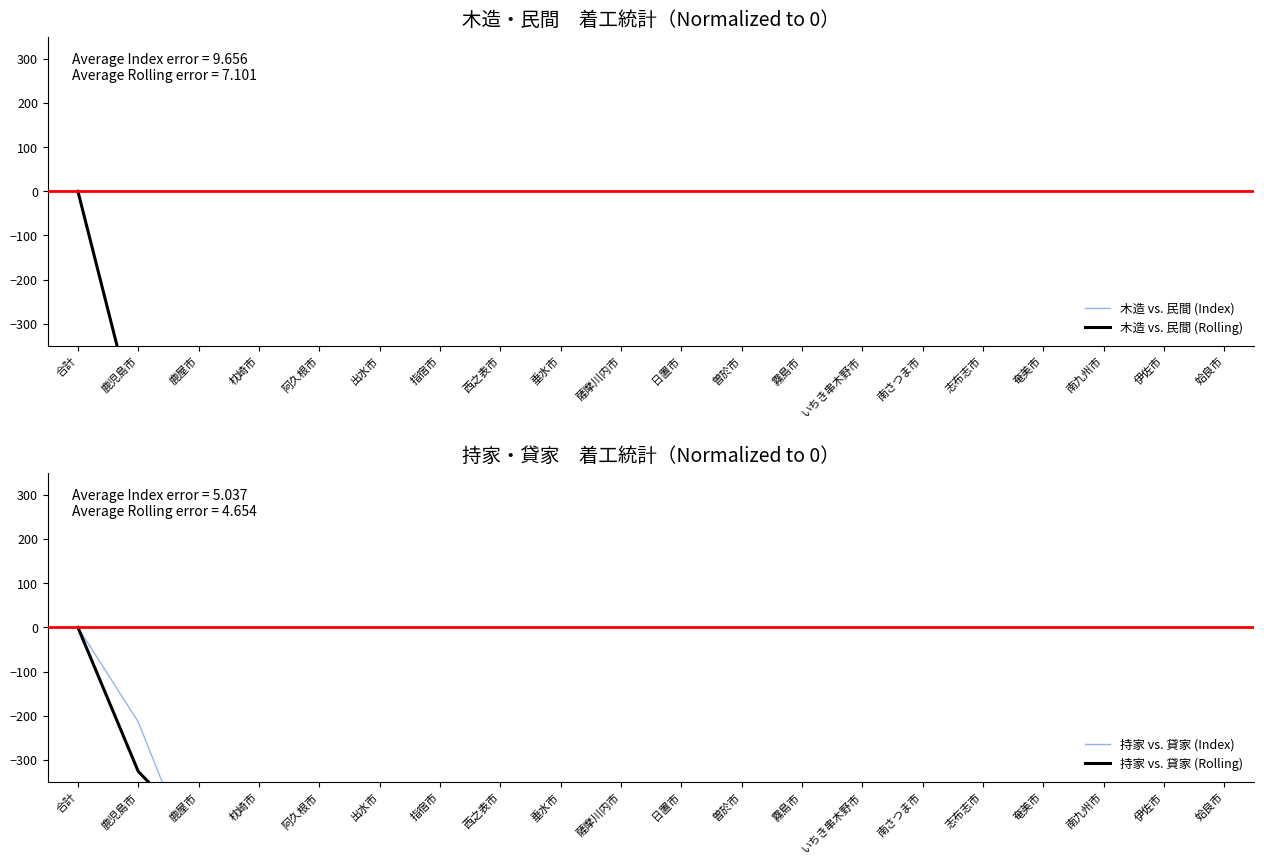

List the series in order of their peak value, lowest first.

木造 vs. 民間 (Index), 木造 vs. 民間 (Rolling), 持家 vs. 貸家 (Index), 持家 vs. 貸家 (Rolling)